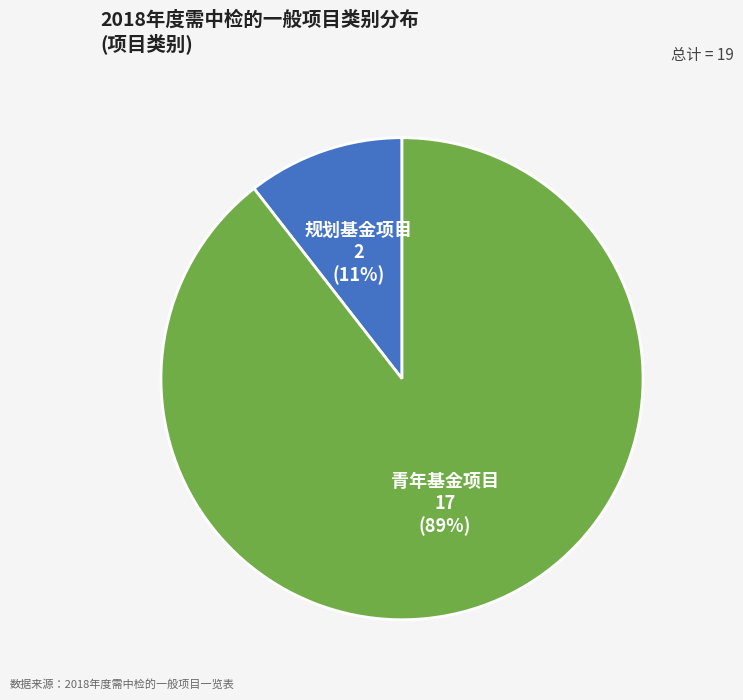

Combined, do 青年基金项目 and 规划基金项目 account for over 50%?

Yes